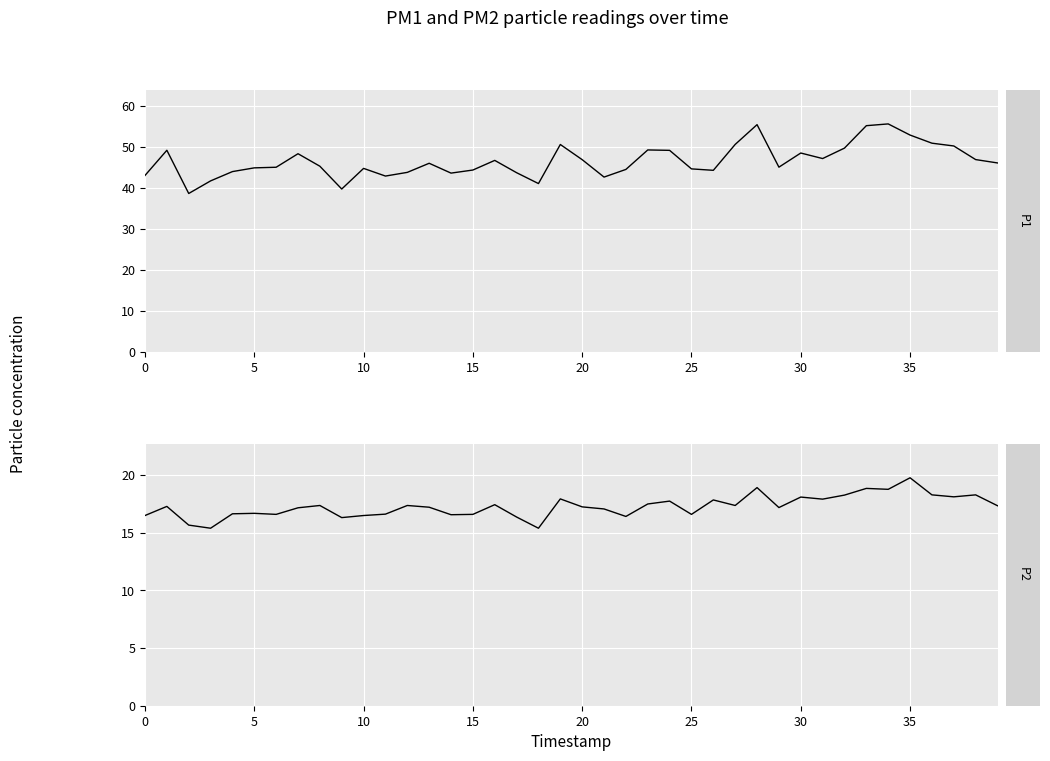

At which label is P2 closest to 17?

21